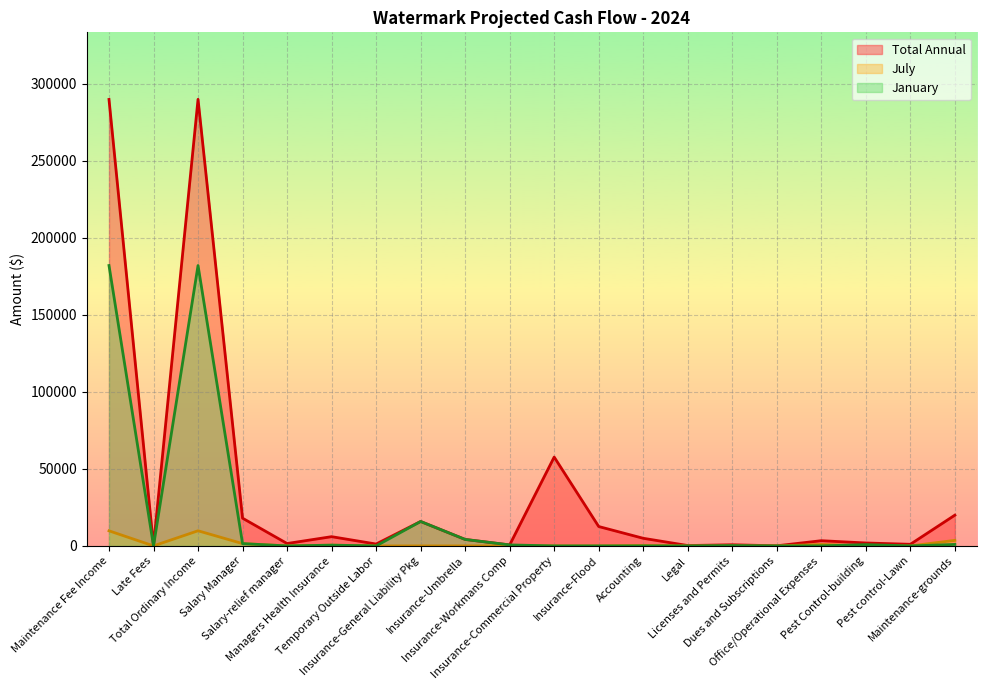

At Insurance-General Liability Pkg, list the series in order from smallest to largest.

July, Total Annual, January